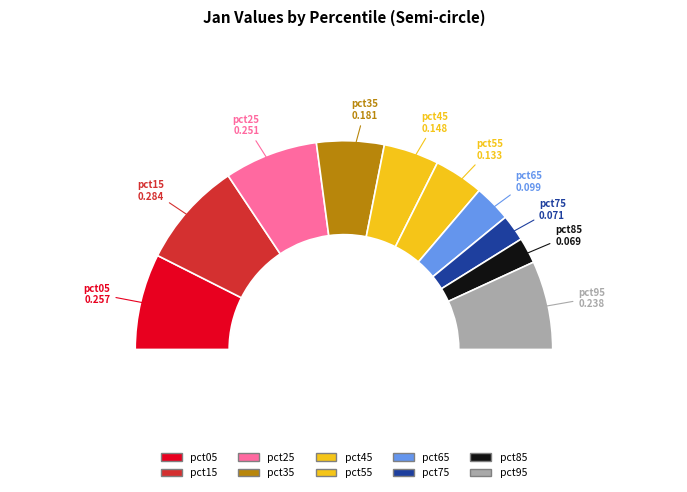

Combined, do pct85 and pct75 account for over 50%?

No